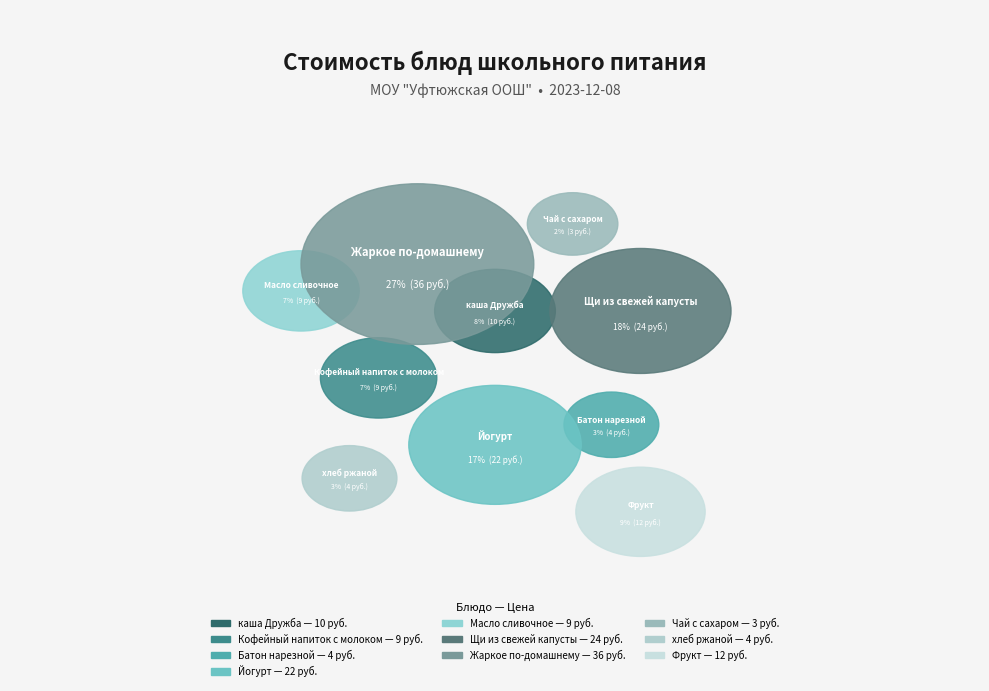

Approximately how many times larger is the value at Кофейный напиток с молоком compared to Жаркое по-домашнему?

0.2